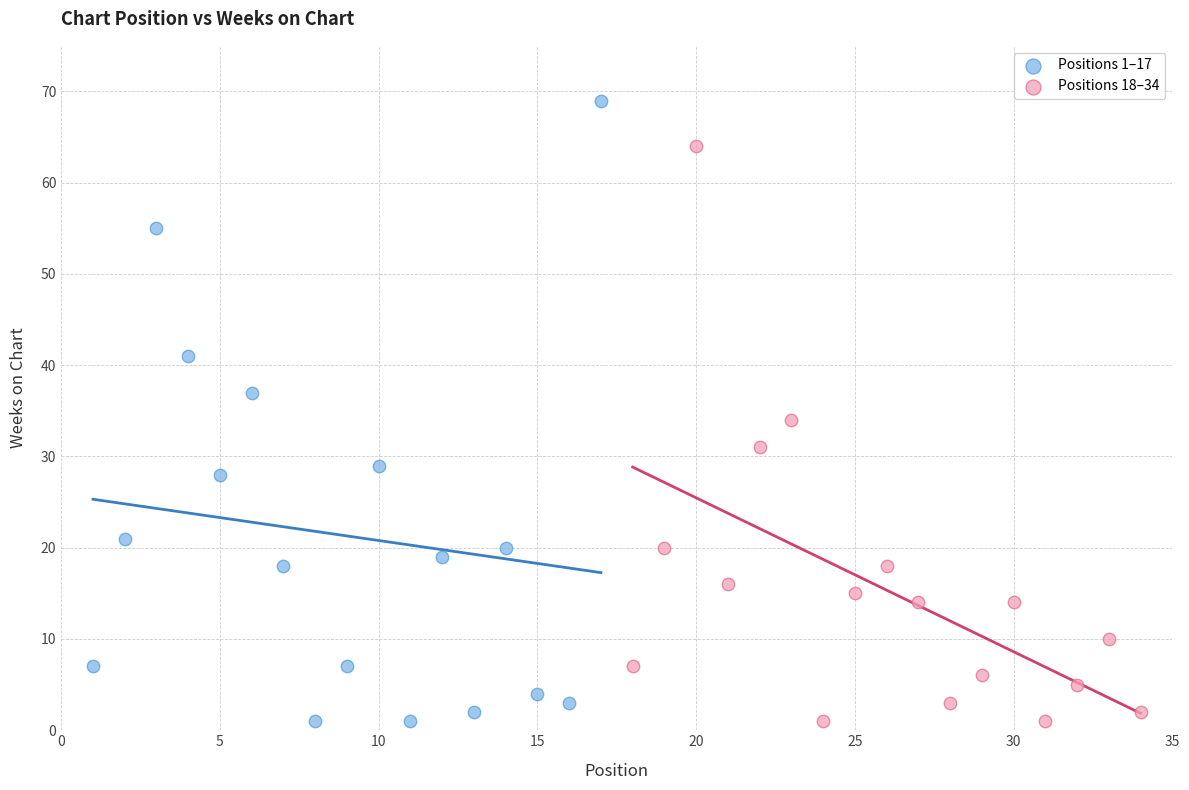

Which series reaches the maximum Y coordinate?

Positions 1–17